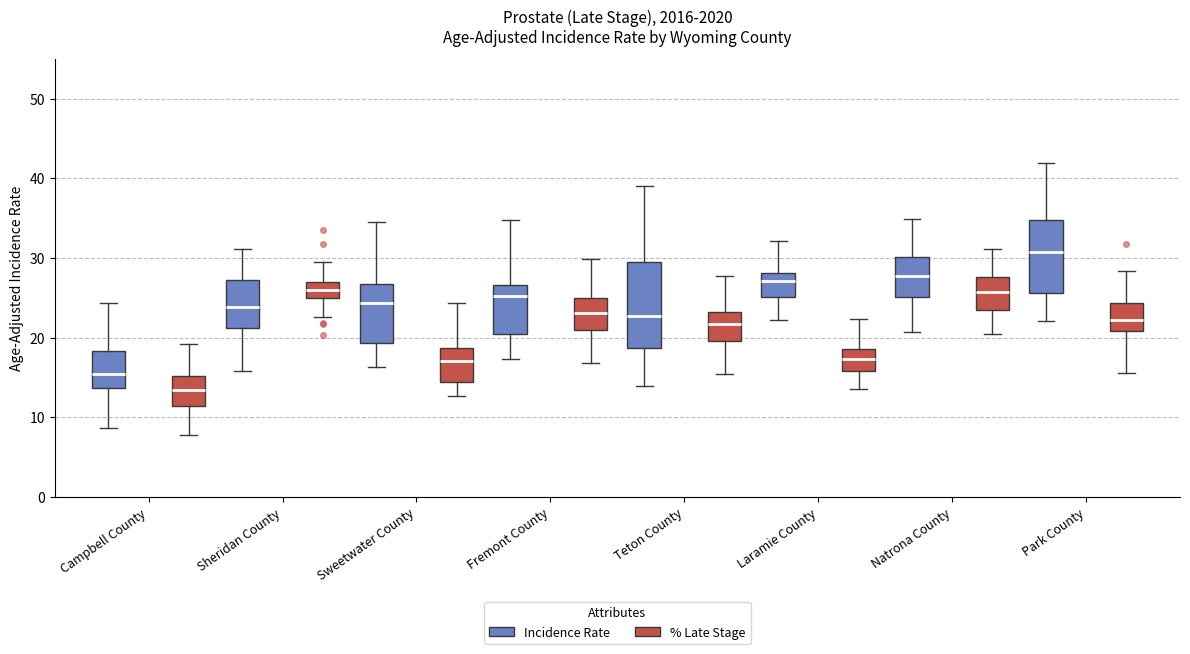

Which box is the tallest, from its lower edge to its upper edge?

Teton County (Incidence Rate)